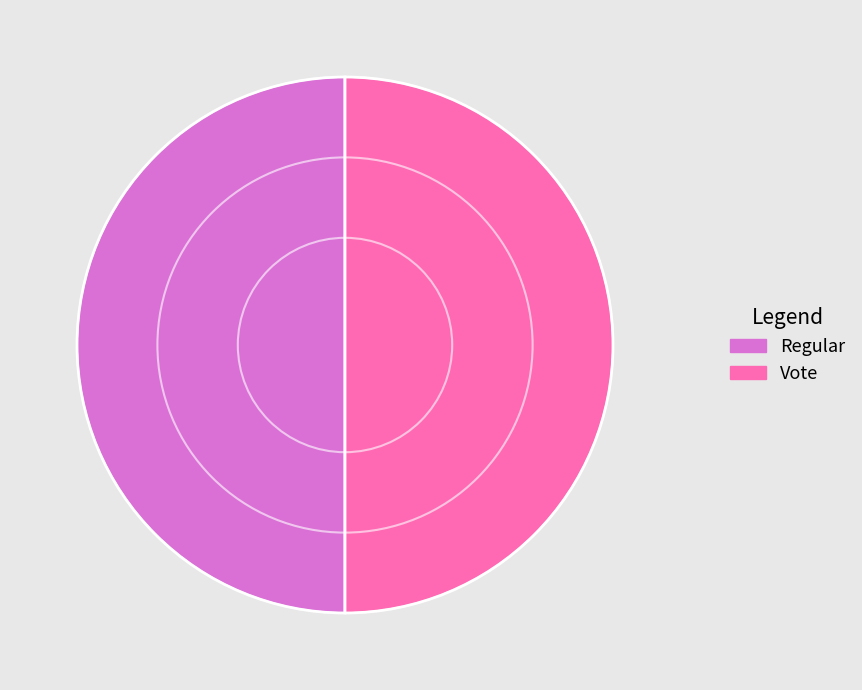

Approximately how many times larger is the value at Regular compared to Vote?

1.0